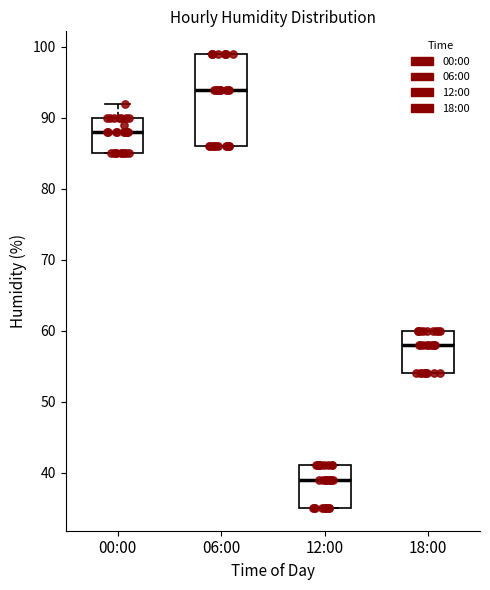

Reading left to right, transcribe this box plot: for each box, give where its median line is, the range the box spans, and where its two whiskers end, as read against the y-axis. The values are not printed on the chart, so give them approximately, as read against the axis.

00:00: median 88, box 85 to 90, whiskers 85 to 92
06:00: median 94, box 86 to 99, whiskers 86 to 99
12:00: median 39, box 35 to 41, whiskers 35 to 41
18:00: median 58, box 54 to 60, whiskers 54 to 60